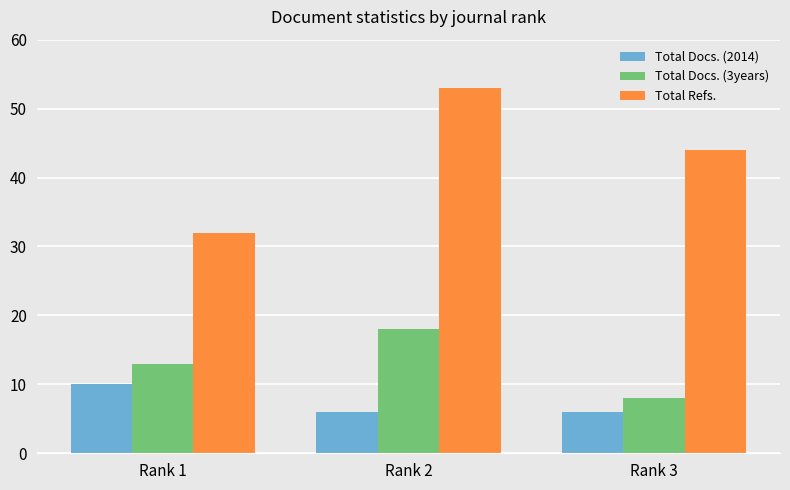

What is the value of the Total Refs. bar at the 2nd from the left?

53